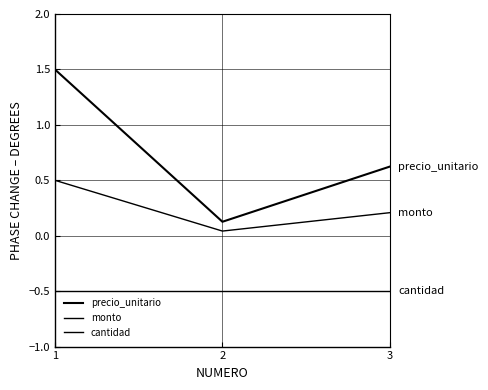

Reading right to left, transcribe all the data shown in this chart.

precio_unitario: 3=0.6	2=0.1	1=1.5
monto: 3=0.2	2=0.0	1=0.5
cantidad: 3=-0.5	2=-0.5	1=-0.5